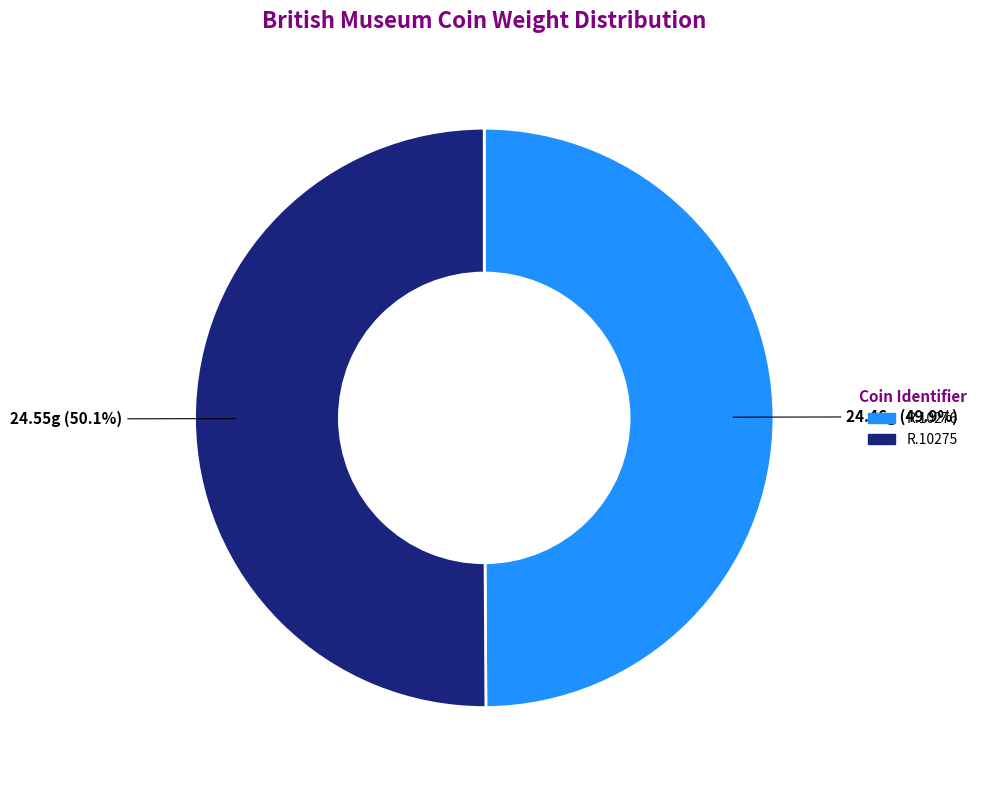

To the nearest percent, what portion does R.10275 represent?

50%